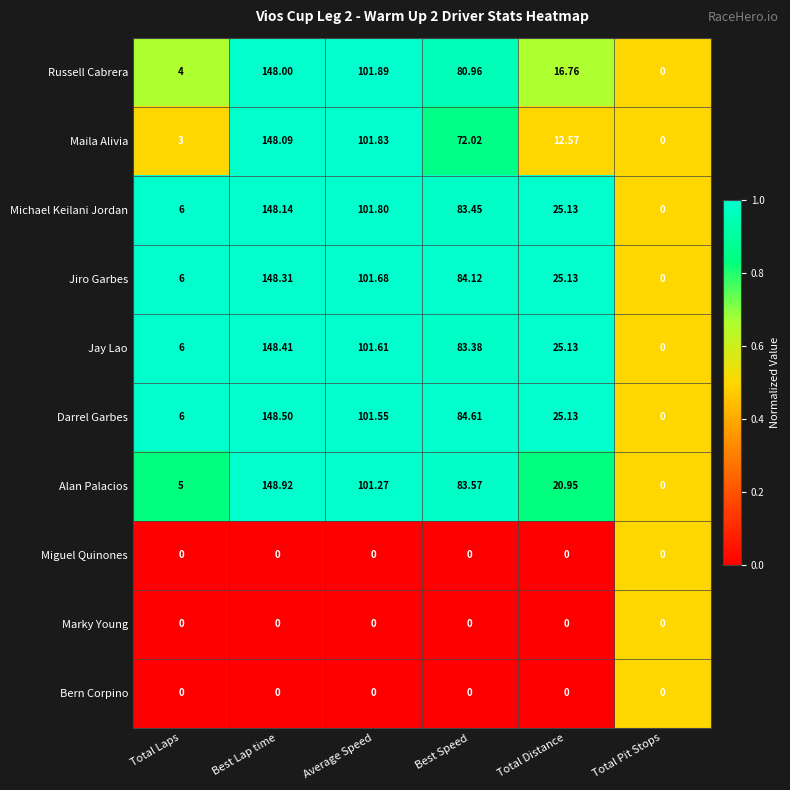

Which series has the largest range (max minus min)?

Alan Palacios